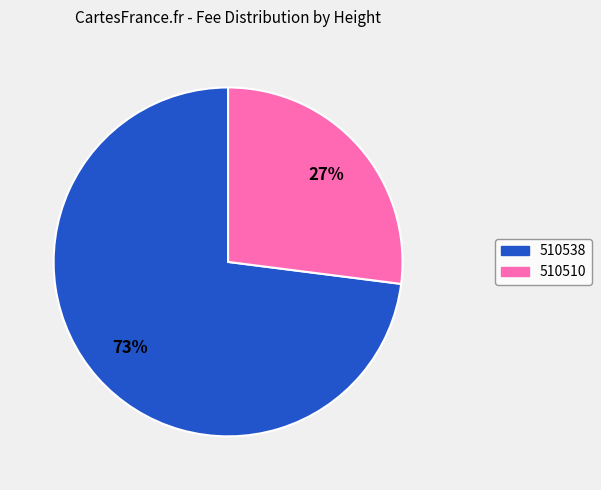

Is it true that 510538 is 62% of the pie?

False